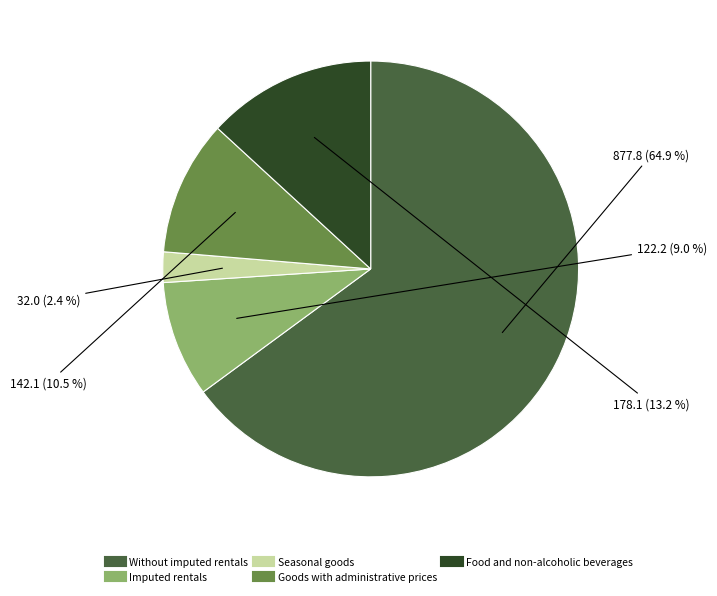

Rank the categories by value from highest to lowest.

Without imputed rentals, Food and non-alcoholic beverages, Goods with administrative prices, Imputed rentals, Seasonal goods